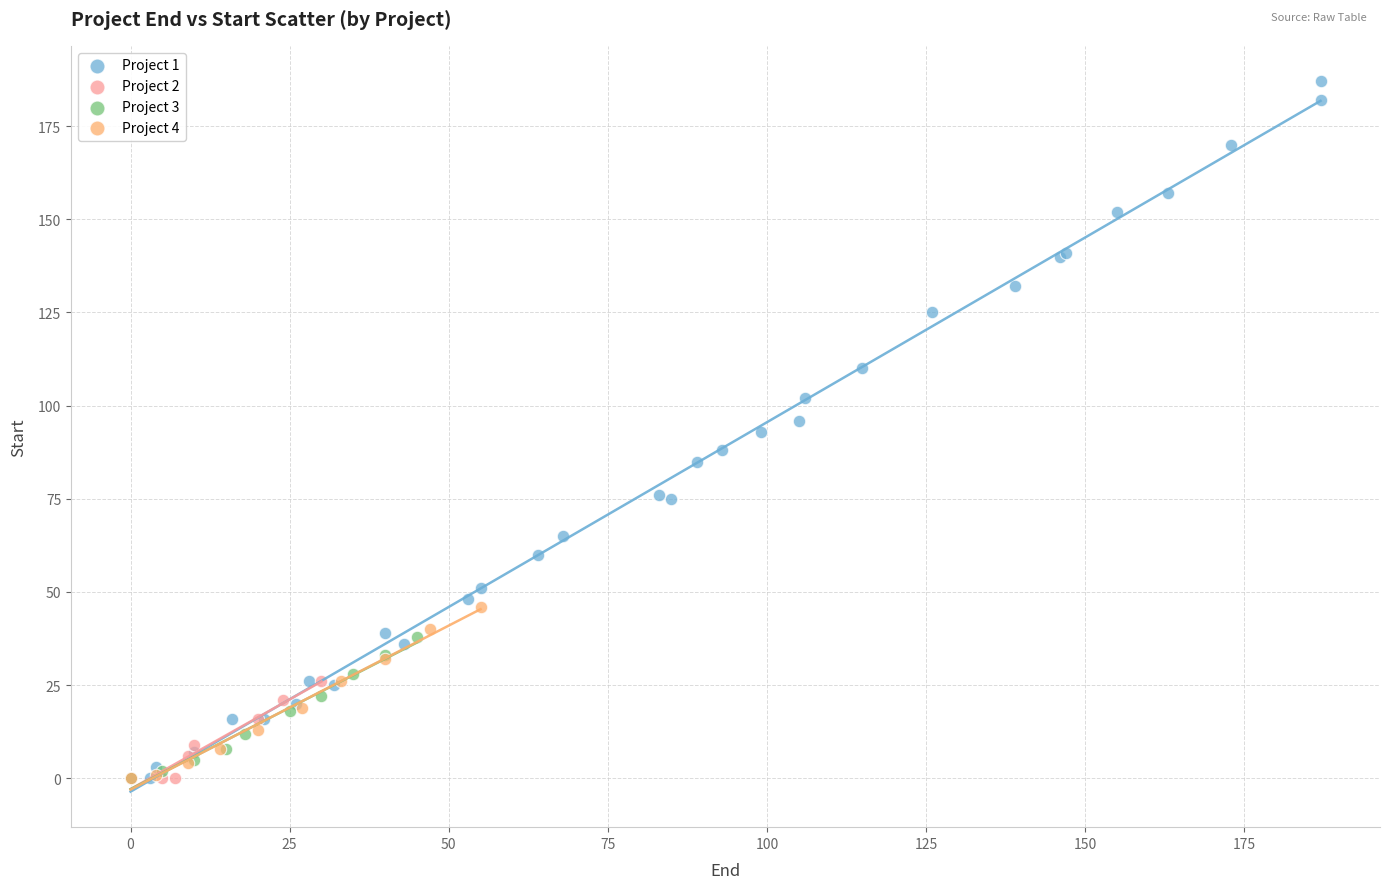

Which series has the widest spread of Y values?

Project 1